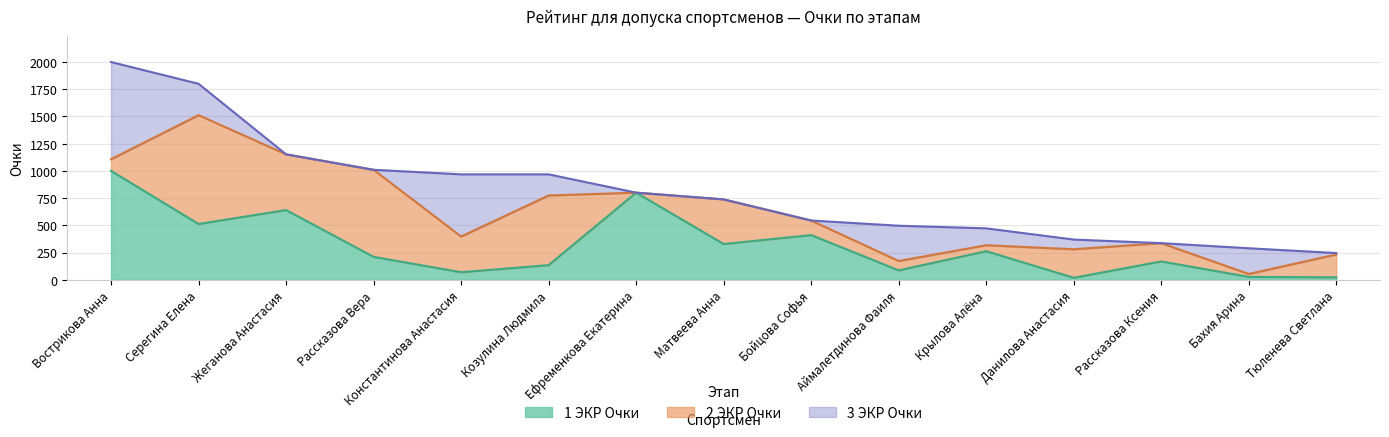

True or false: 2 ЭКР Очки and 1 ЭКР Очки cross at least once.

True